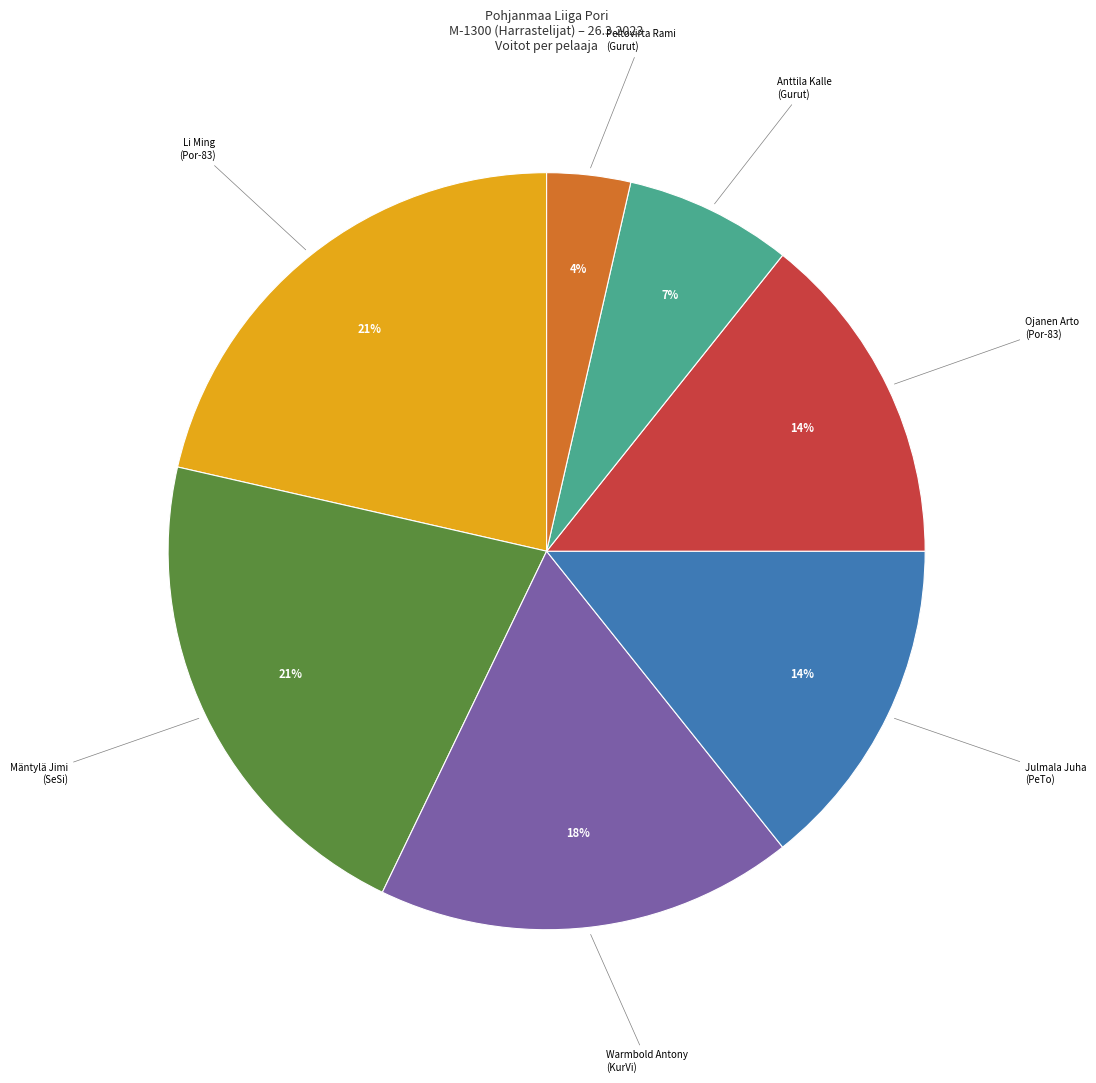

Is there a majority slice in this chart?

No